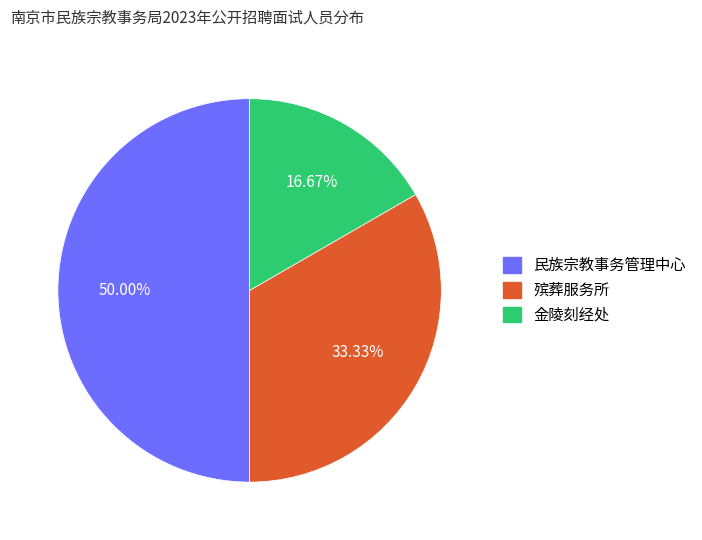

Between 殡葬服务所 and 民族宗教事务管理中心, which is larger?

民族宗教事务管理中心